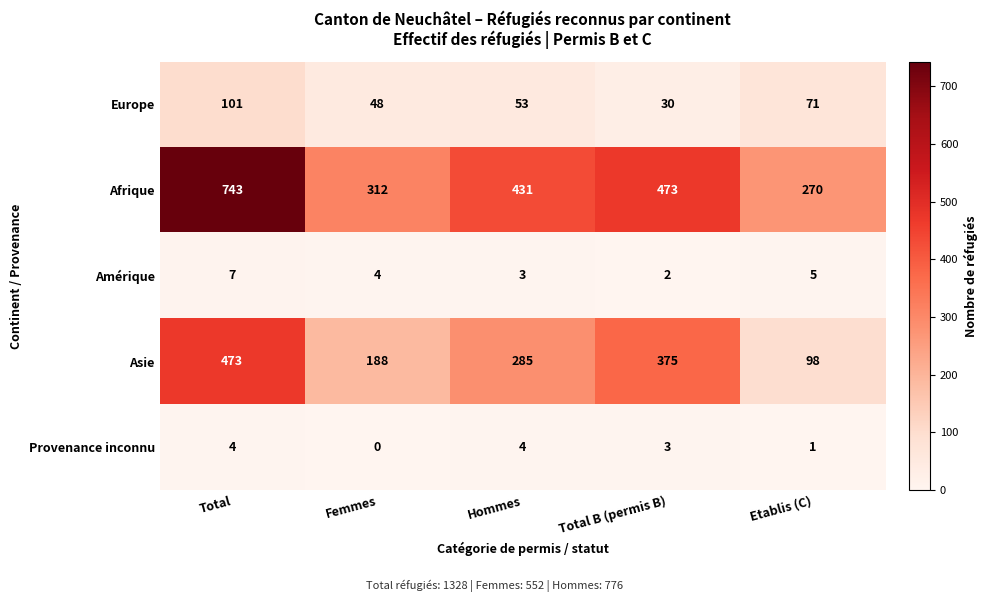

What is the highest value of the Europe series?

101